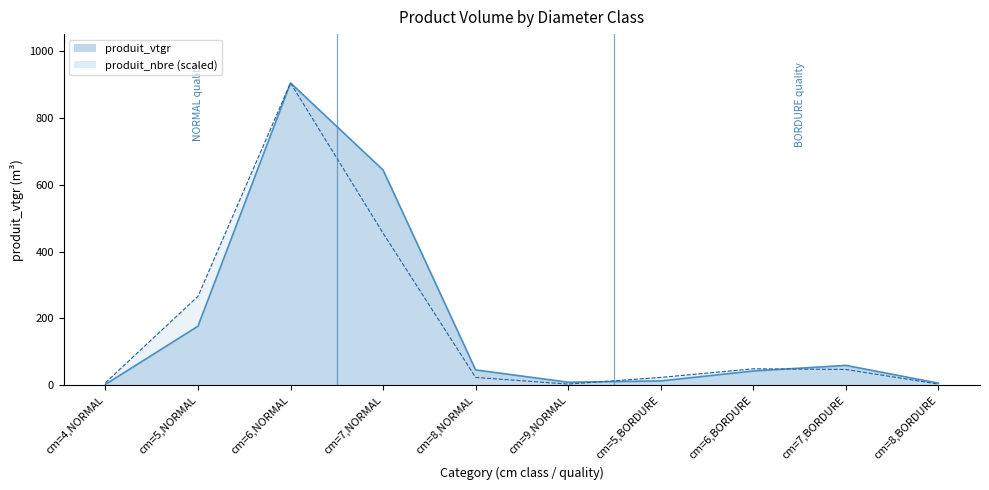

What is the difference between the highest and lowest values at cm=8,BORDURE?

2.8